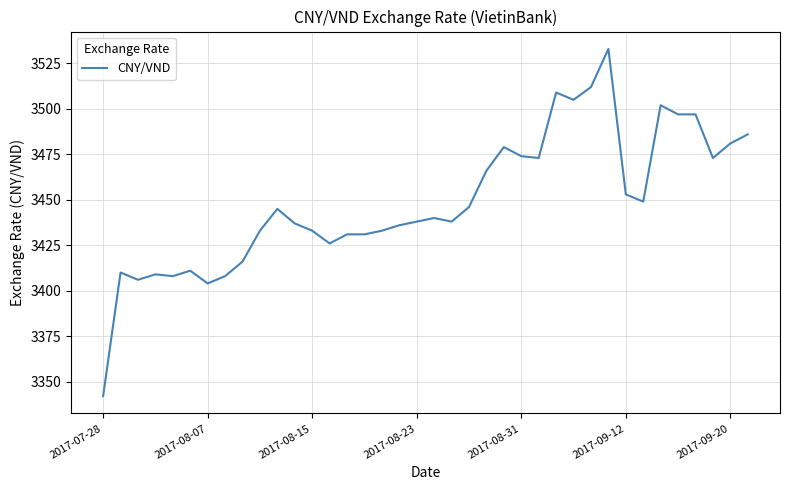

What is the difference between the maximum and minimum values?

191